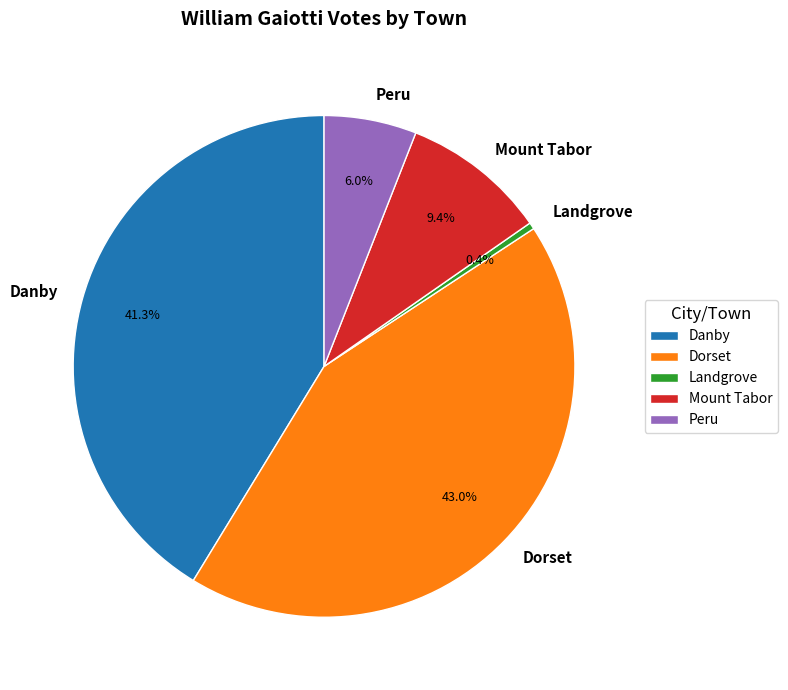

The Danby slice represents 41% of the pie. True or false?

True